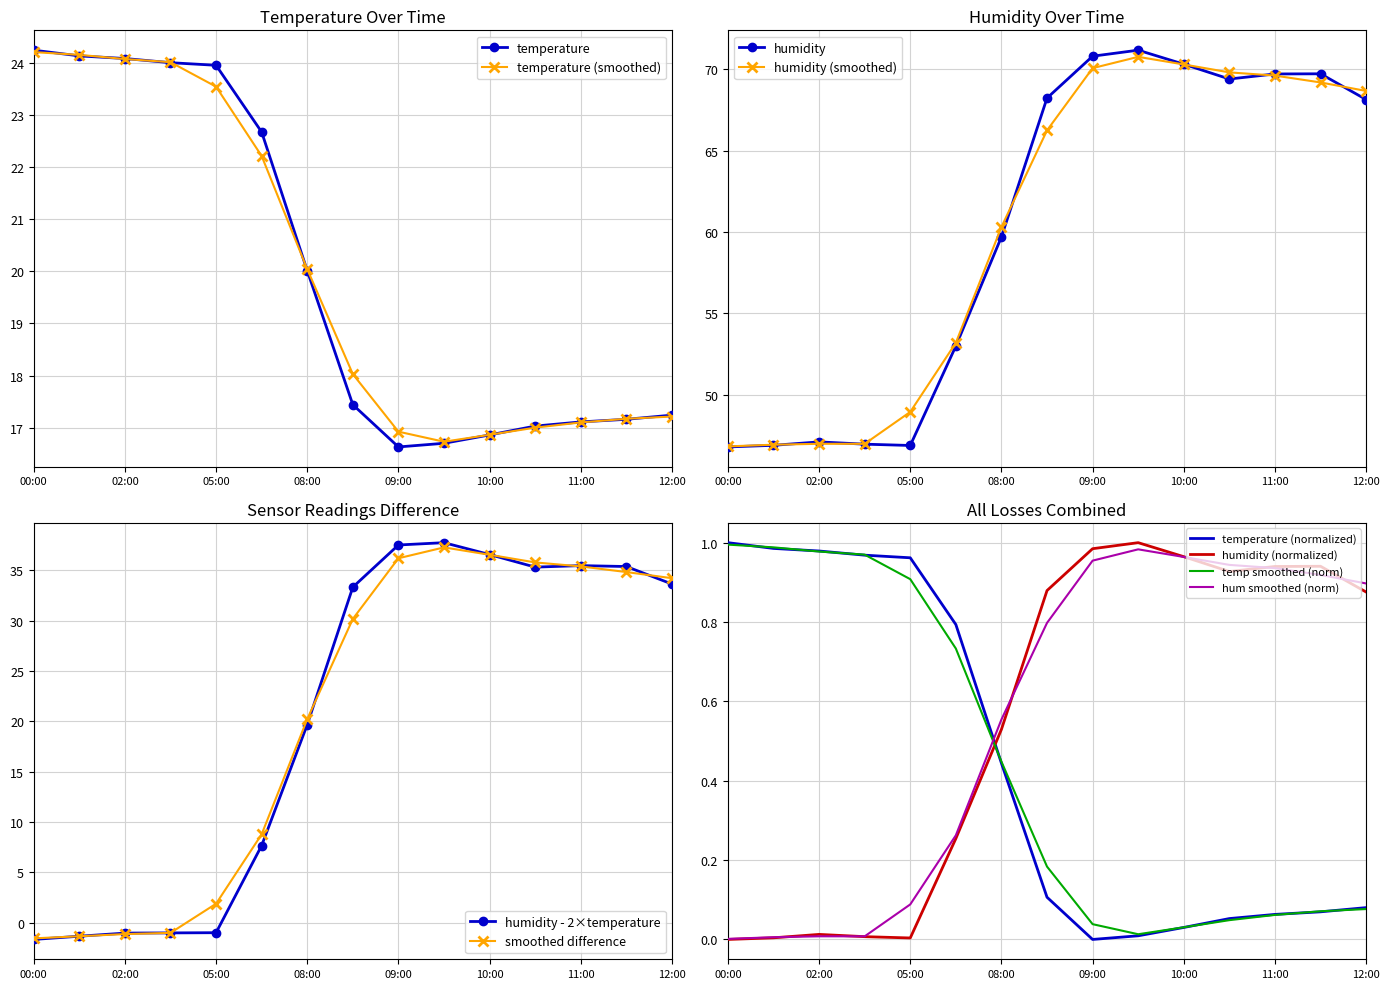

How many data points does each series have?

15